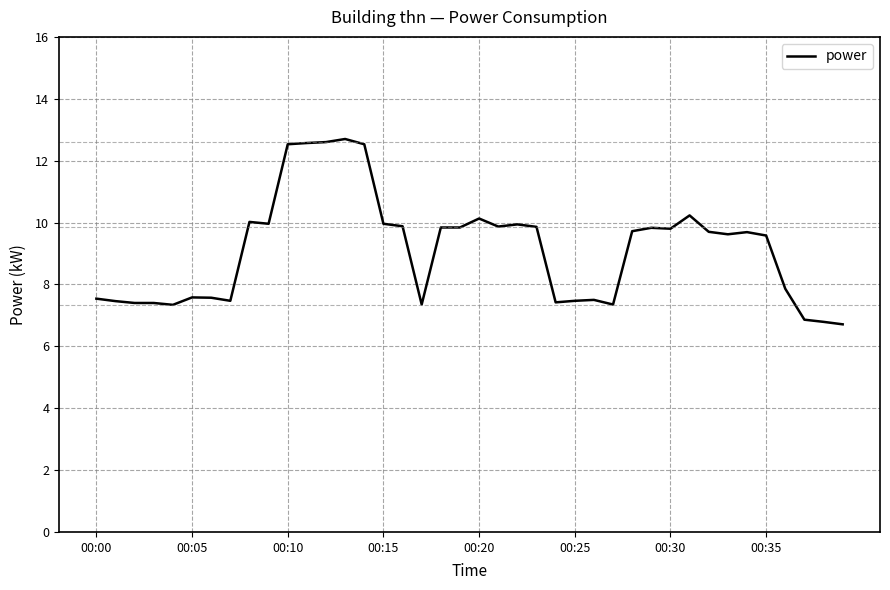

What is the minimum value shown in the chart?

6.7